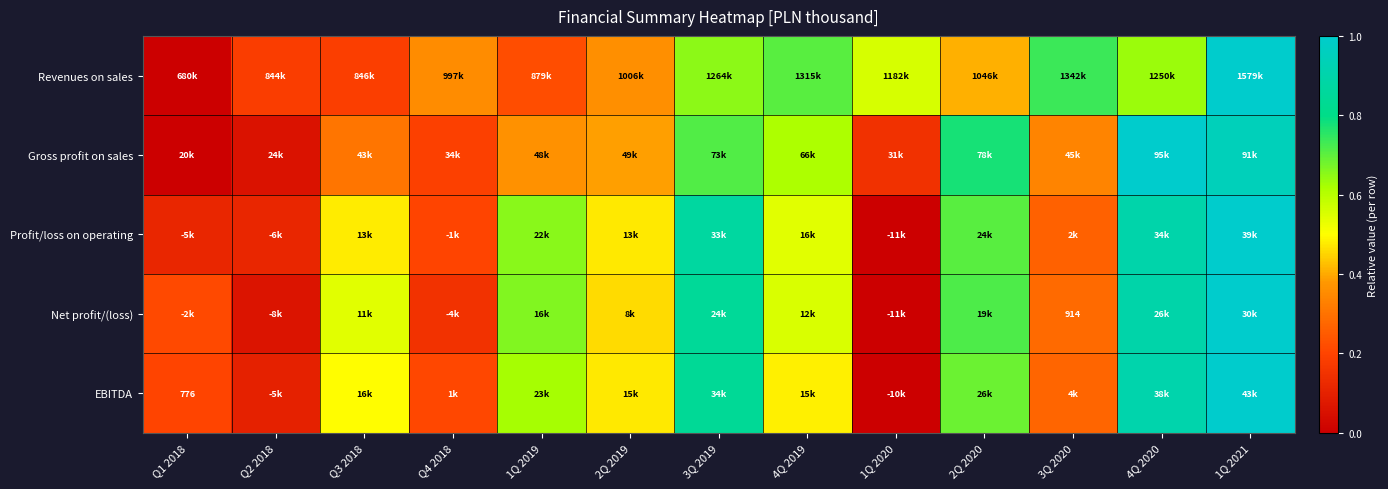

Between 1Q 2021 and Q1 2018, which is larger?

1Q 2021